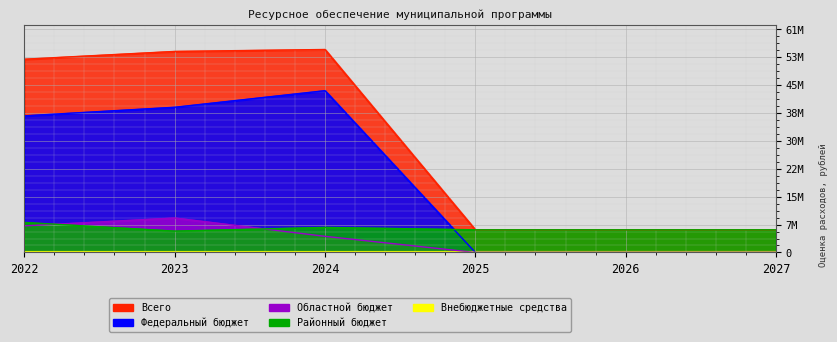

List the series in order of their peak value, lowest first.

Районный бюджет, Областной бюджет, Федеральный бюджет, Всего